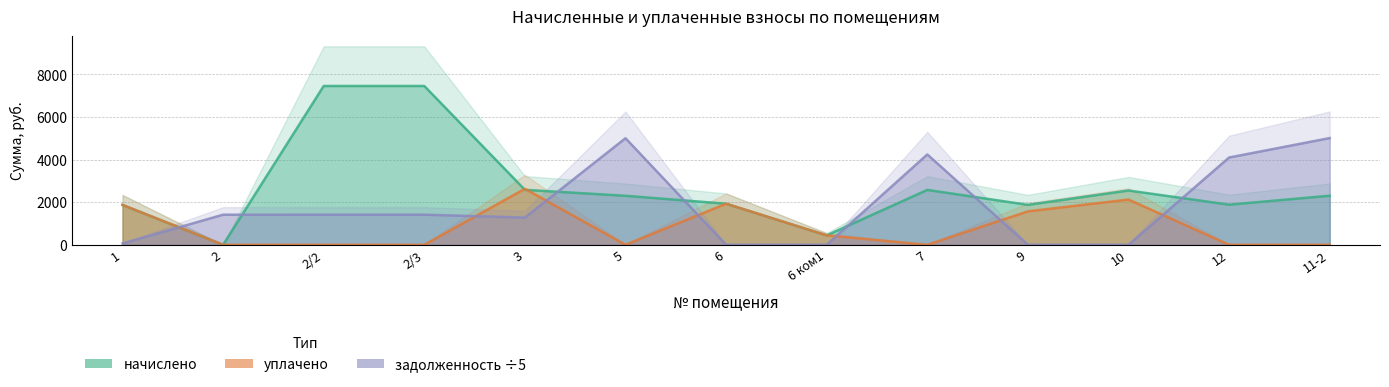

Between 2 and 5, which series saw the biggest shift?

задолженность ÷5